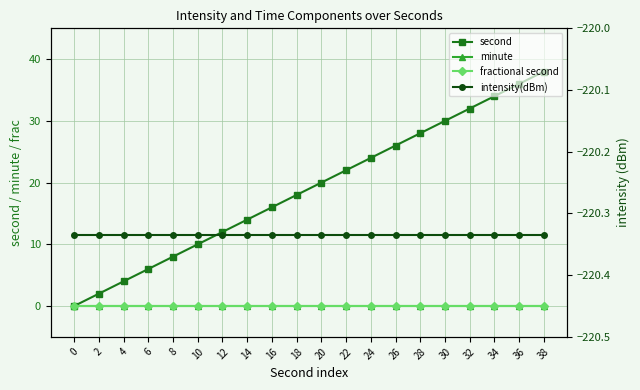

What is the average value of the second series?

19.0